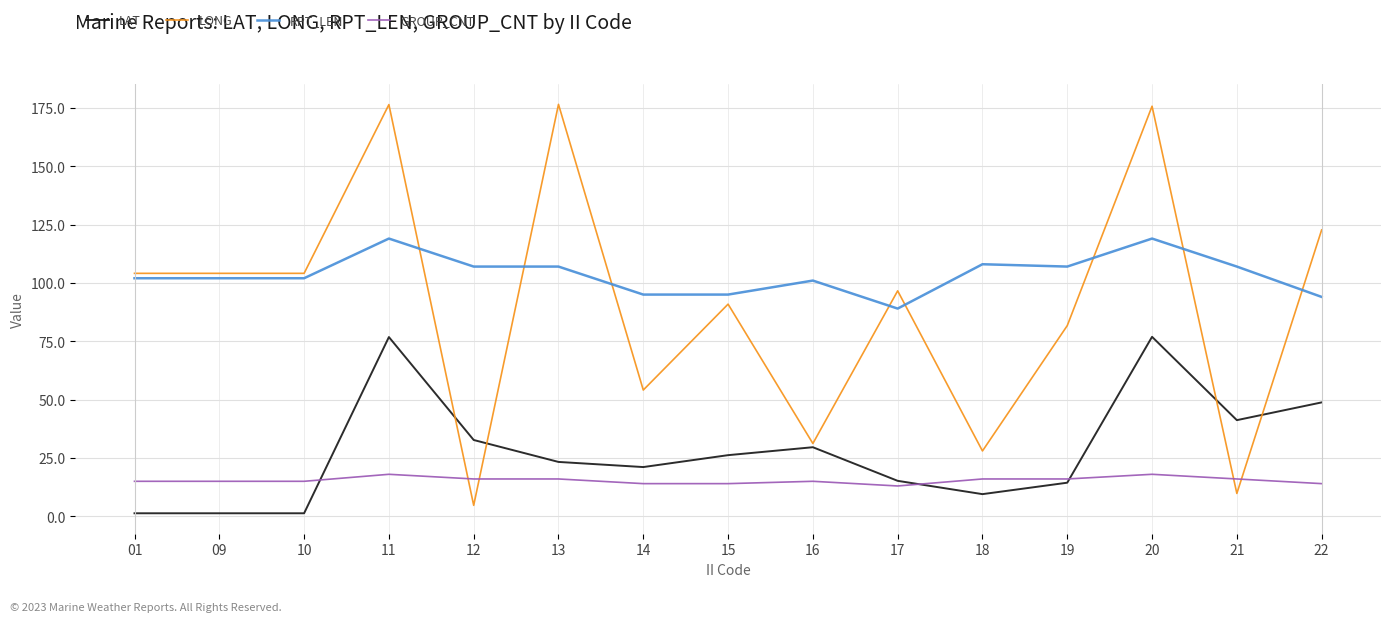

Read the RPT_LEN value at 10.

102.0